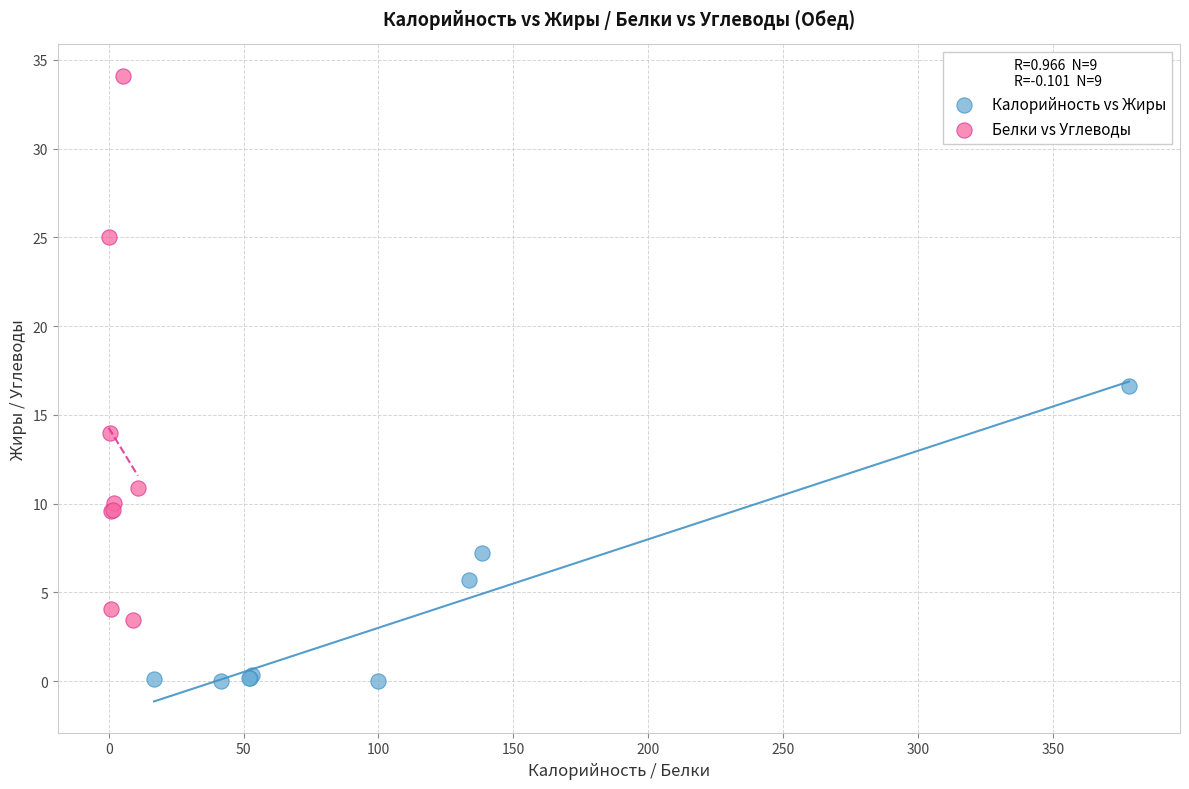

Which series reaches the maximum Y coordinate?

Белки vs Углеводы